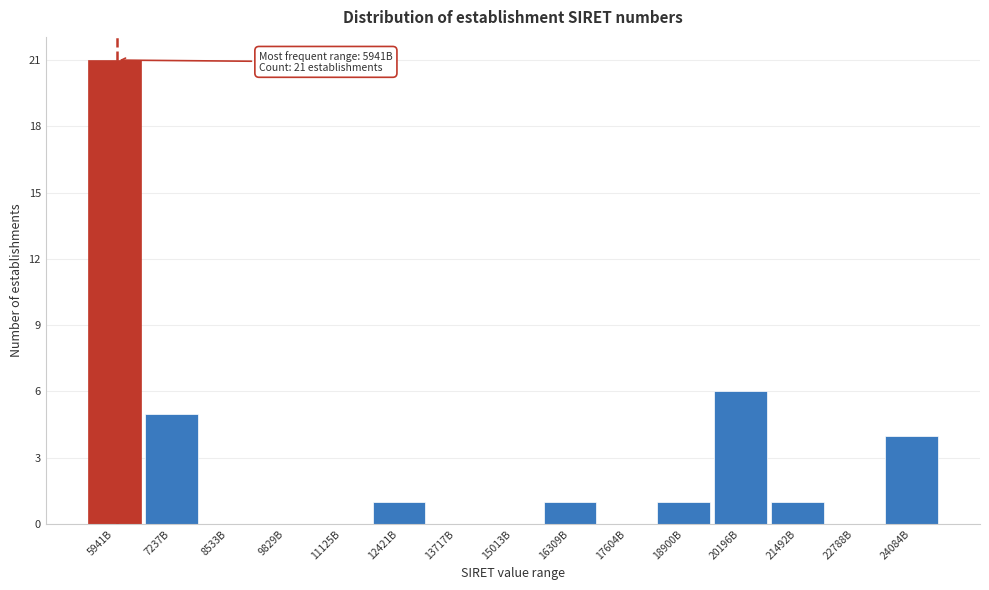

Reading right to left, list all the values displayed in this chart.

24084B=4	22788B=0	21492B=1	20196B=6	18900B=1	17604B=0	16309B=1	15013B=0	13717B=0	12421B=1	11125B=0	9829B=0	8533B=0	7237B=5	5941B=21